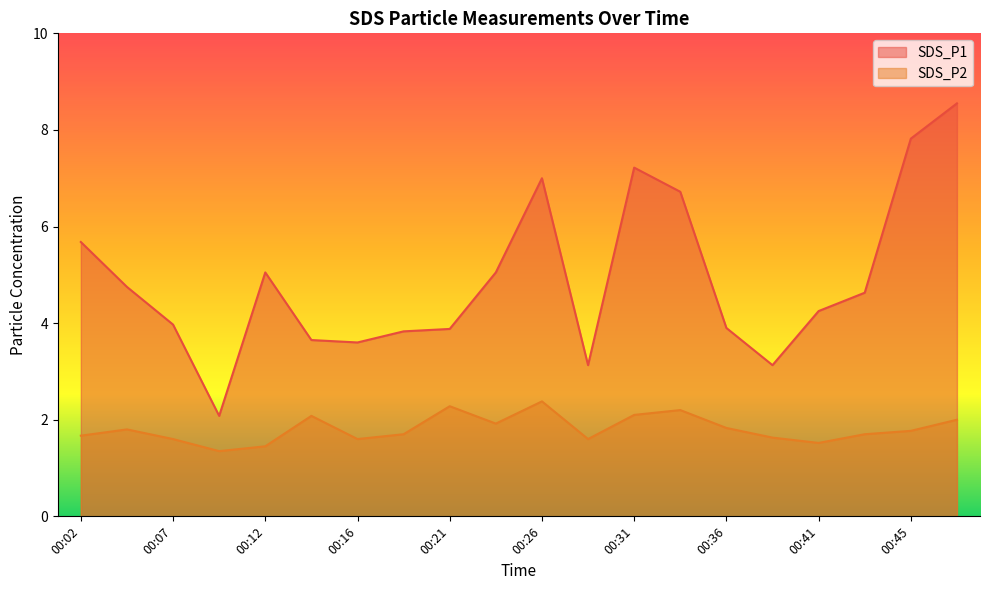

Count the number of categories in the chart.

20